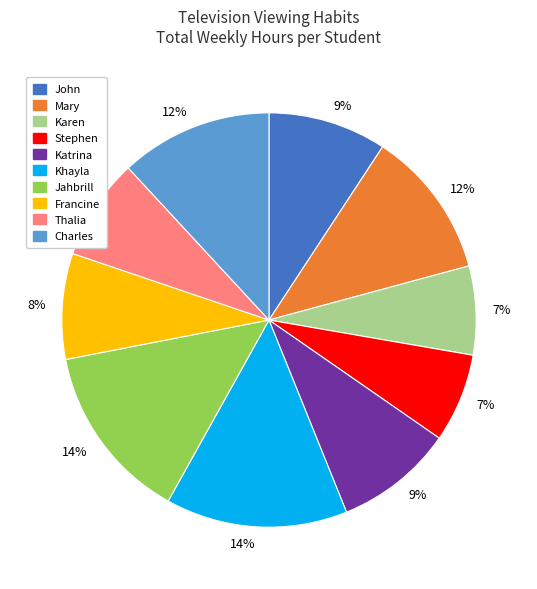

Is there any slice that represents more than half of the pie?

No